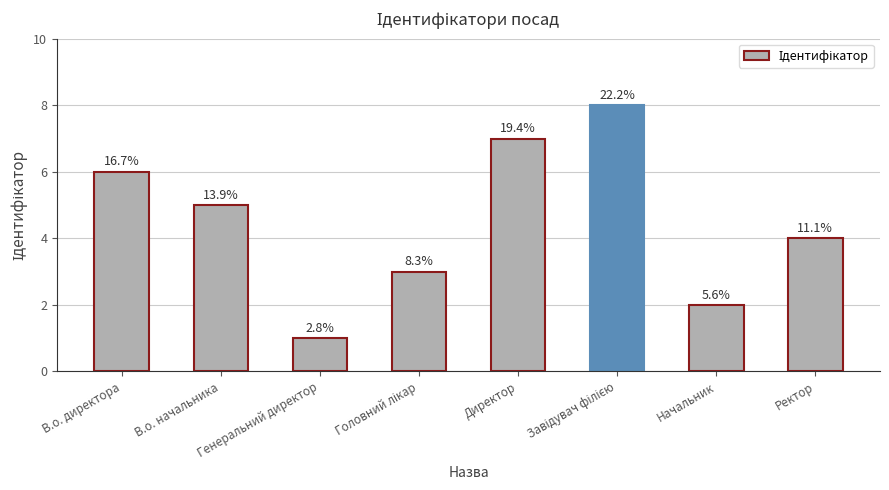

Where is the data nearest to the value 4?

Ректор